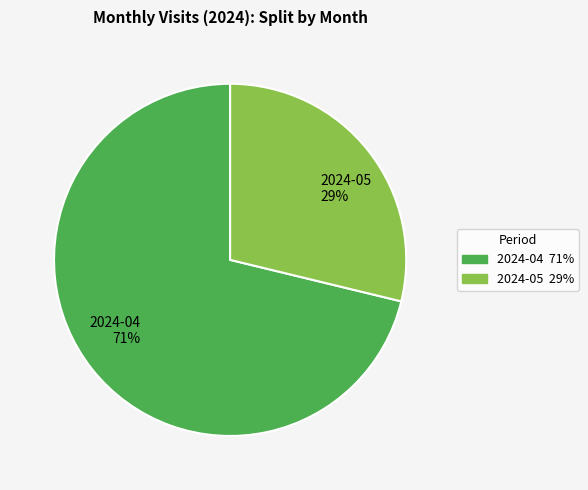

Rank the categories by value from lowest to highest.

2024-05, 2024-04